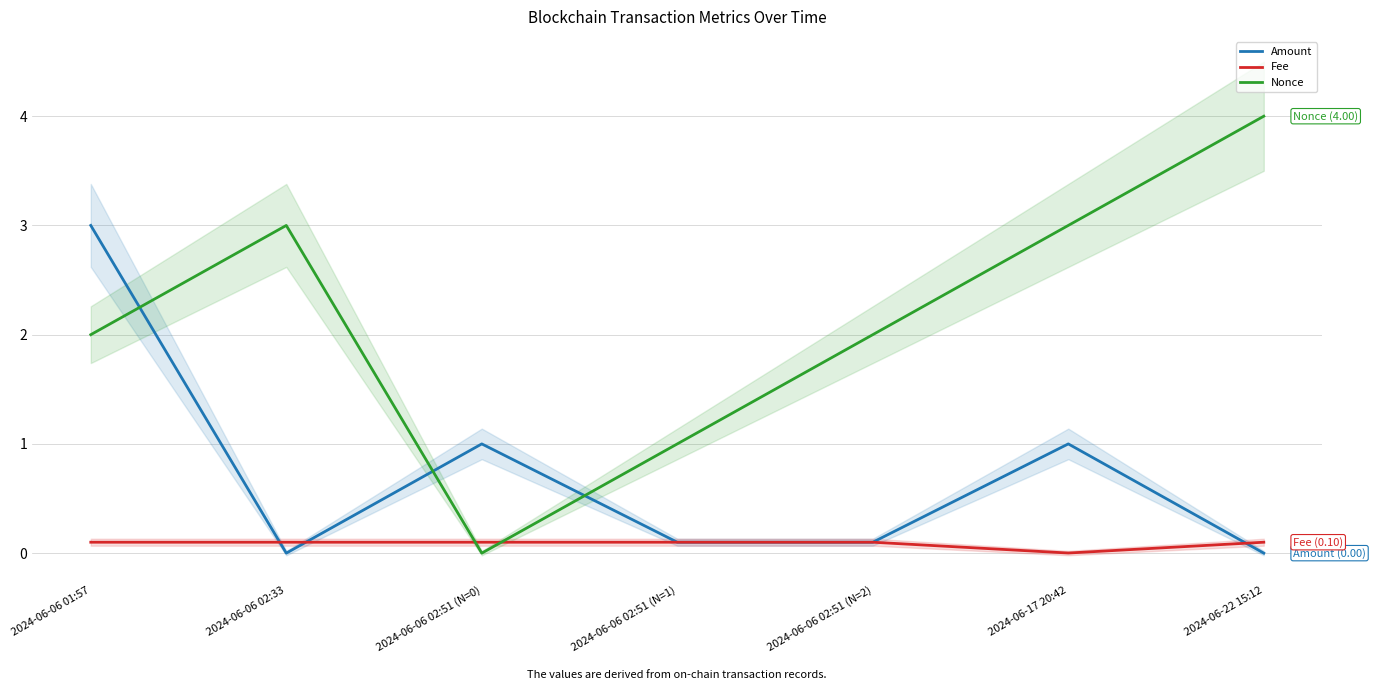

Which series has the widest spread of values?

Nonce